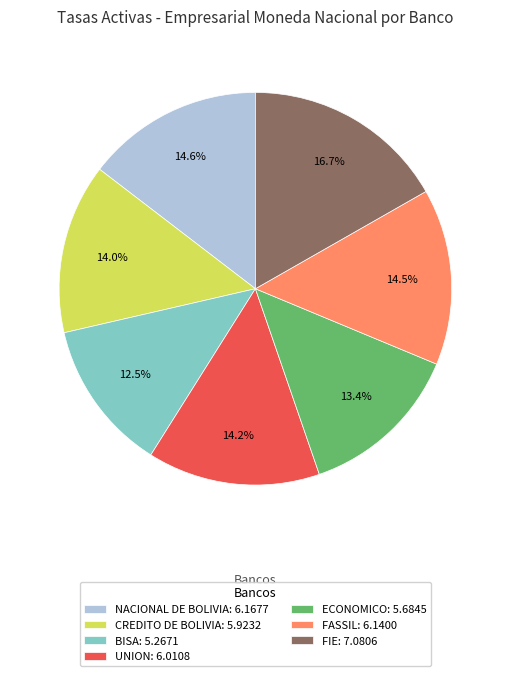

Does any single category account for the majority?

No